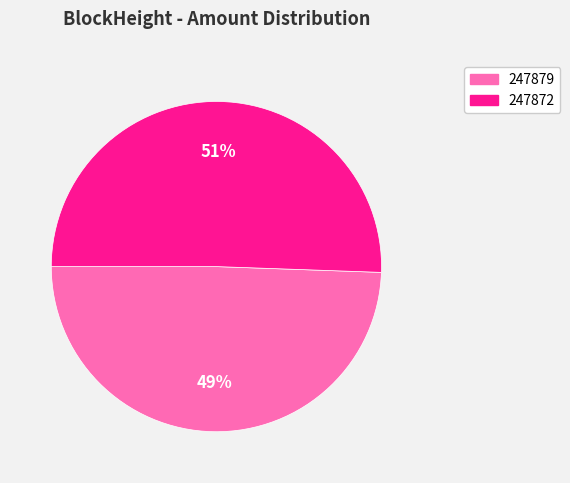

To the nearest percent, what is the average slice percentage?

50%